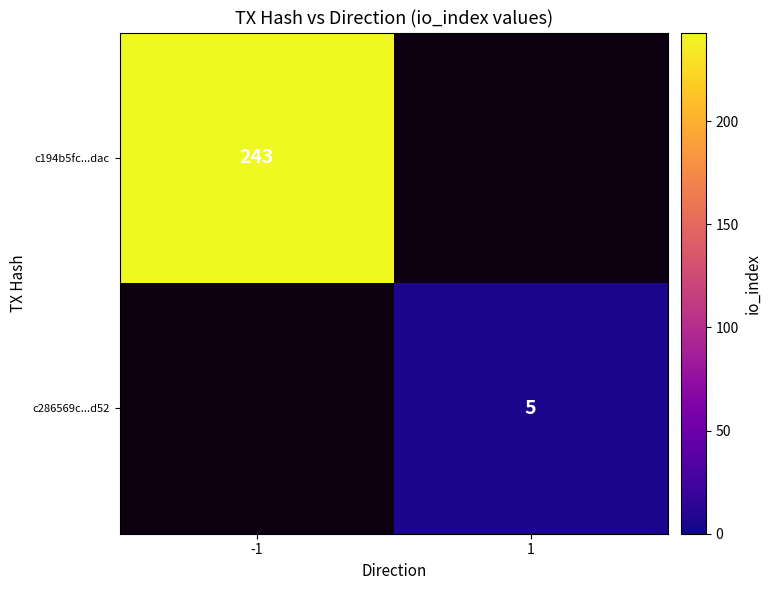

The value of c286569c...d52 at 1 is 7. True or false?

False